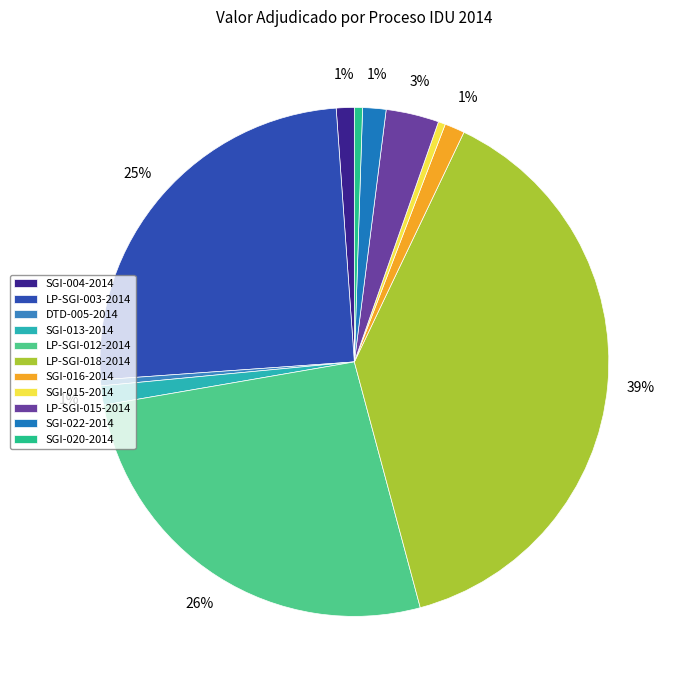

How many slices are in this pie chart?

11